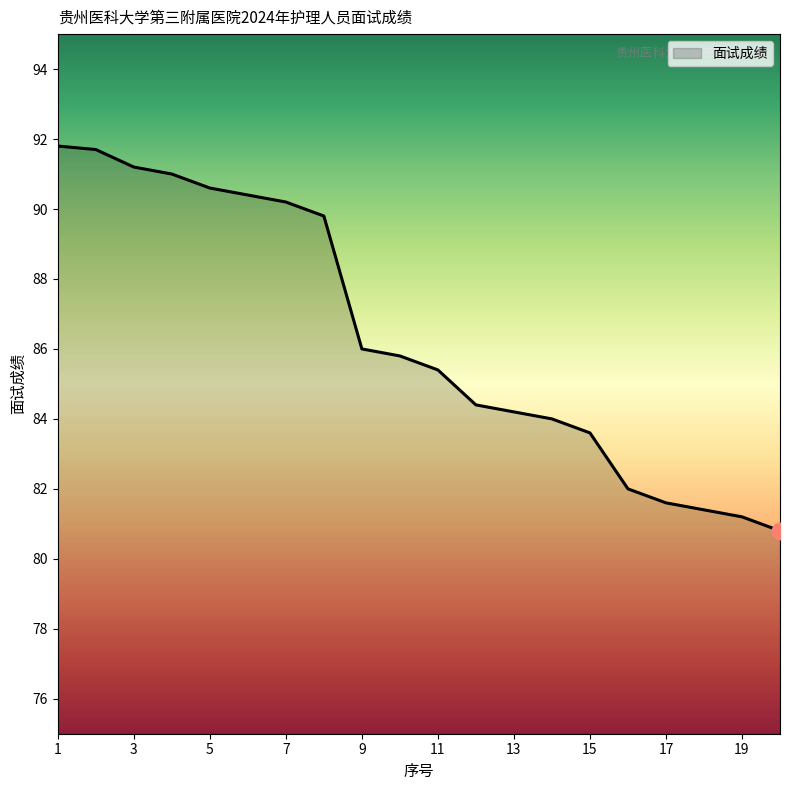

What is the minimum value shown in the chart?

80.8